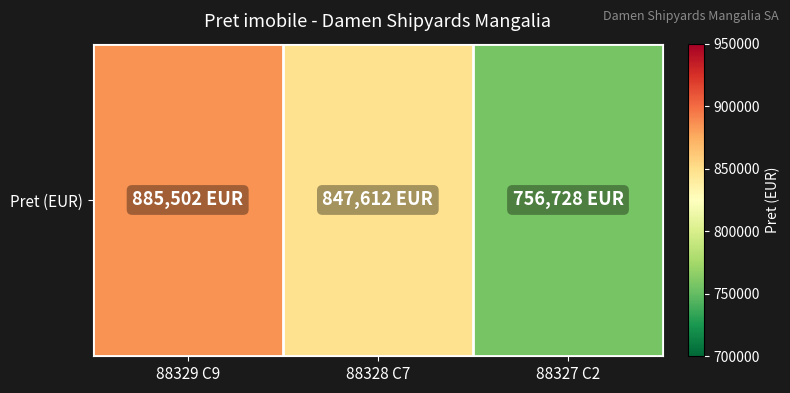

What is the maximum value shown in the chart?

885502